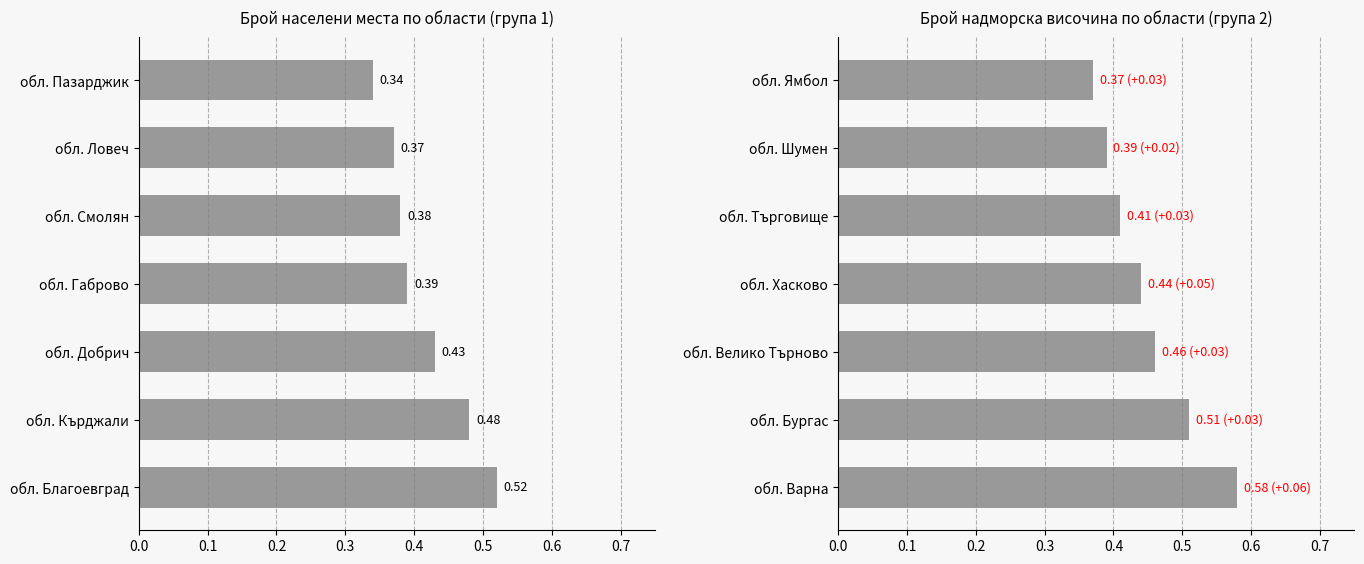

Is it true that the value at обл. Търговище is 0.4?

True